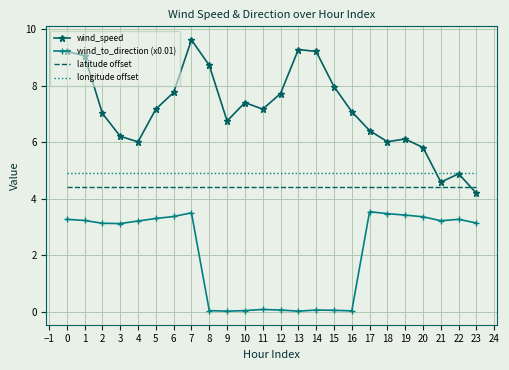

List the series in order of their peak value, lowest first.

wind_to_direction (x0.01), latitude offset, longitude offset, wind_speed